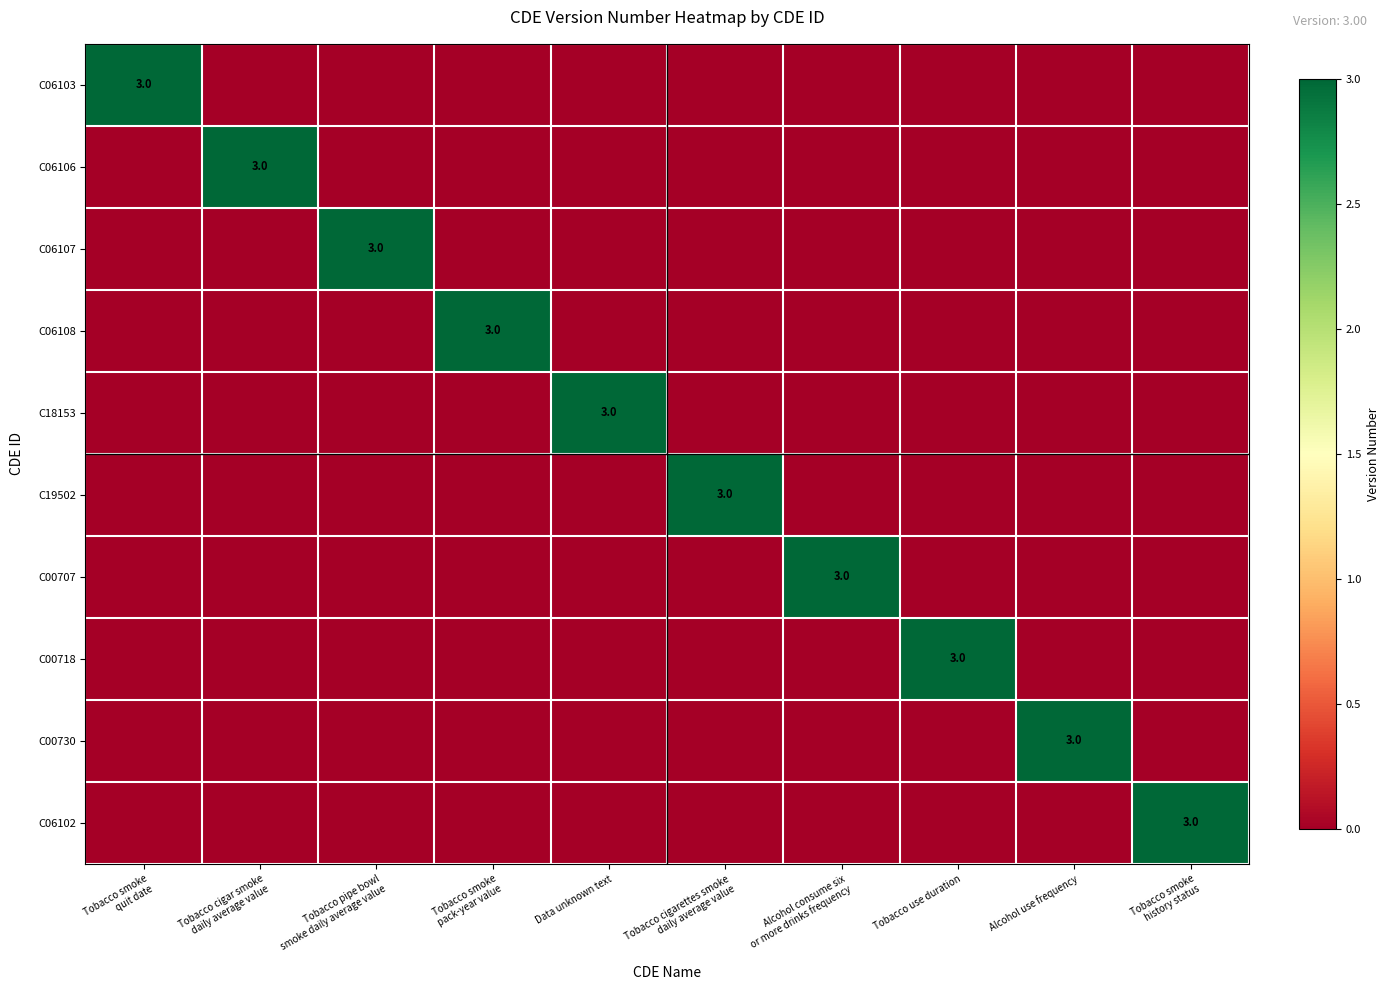

How many data points in C00730 are above 0?

1